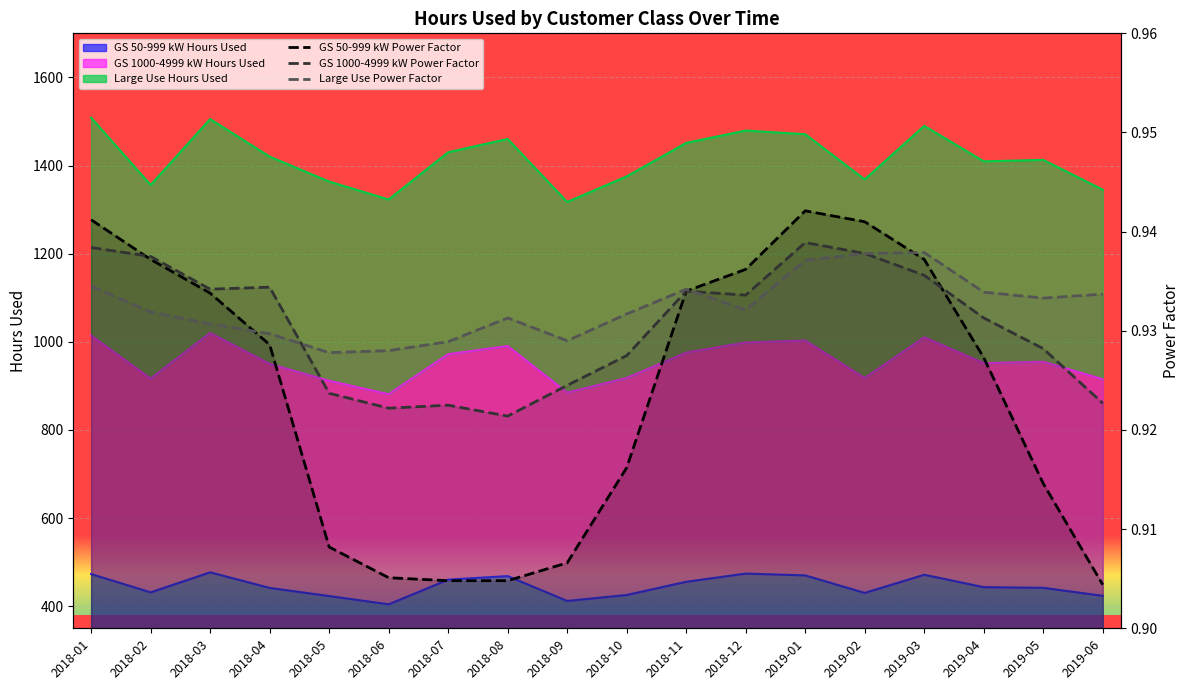

The Large Use Power Factor series shows 1.3 at 2019-03. True or false?

False